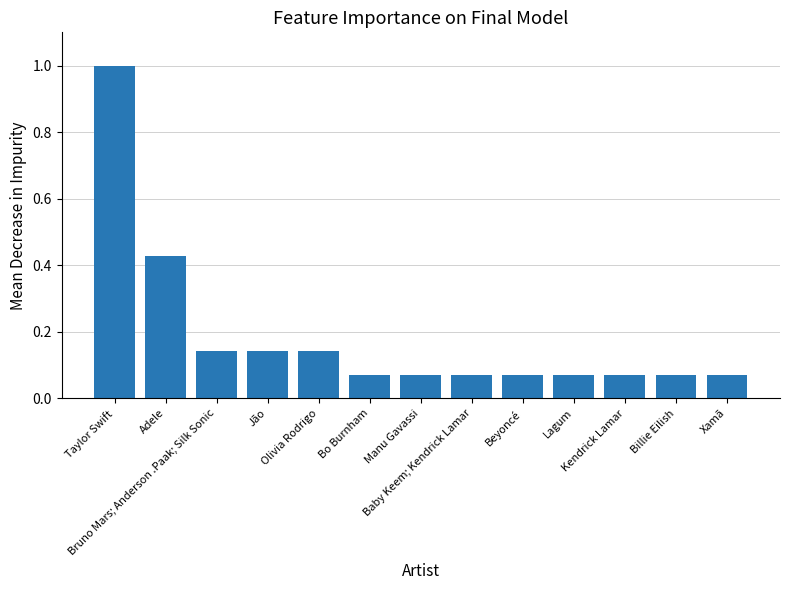

At which category does the chart reach its peak across all series?

Taylor Swift